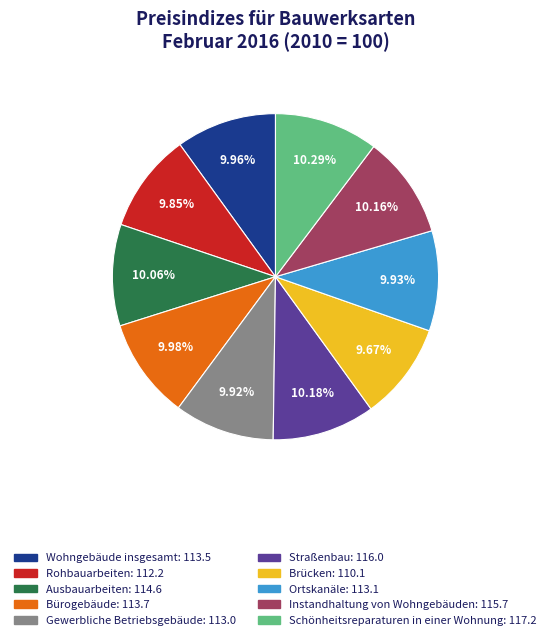

True or false: Instandhaltung von Wohngebäuden accounts for 1% of the total.

False